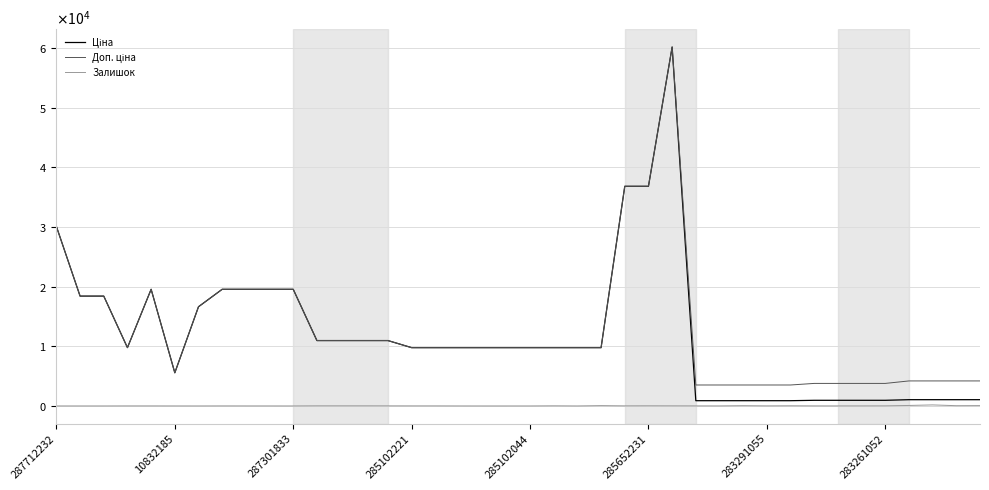

Does the chart display data point markers on the line(s)?

No